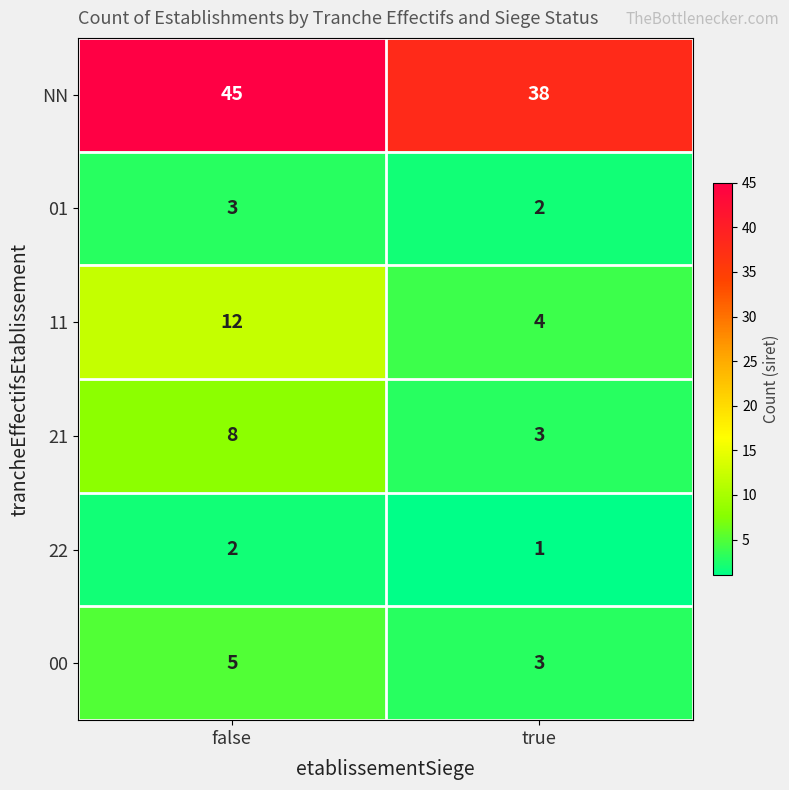

Reading left to right, extract all data points from this chart.

NN: 45	38
01: 3	2
11: 12	4
21: 8	3
22: 2	1
00: 5	3